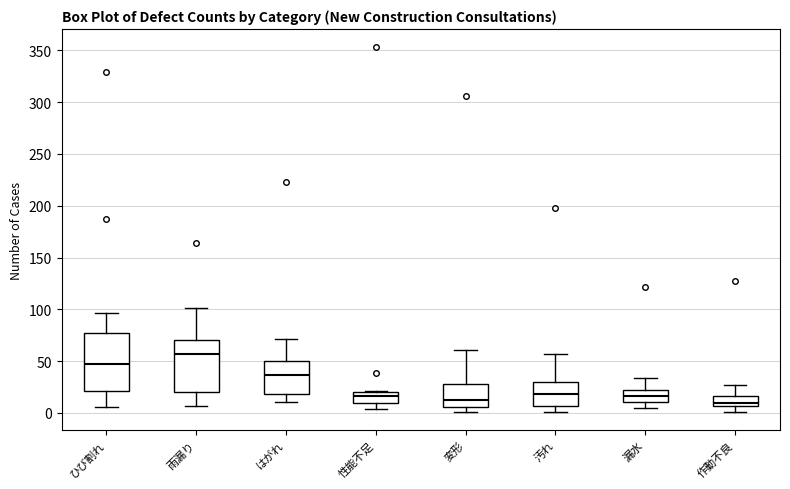

Where does the median line of the box for 作動不良 sit on the y-axis? The values are not printed on the chart, so give them approximately, as read against the axis.

10